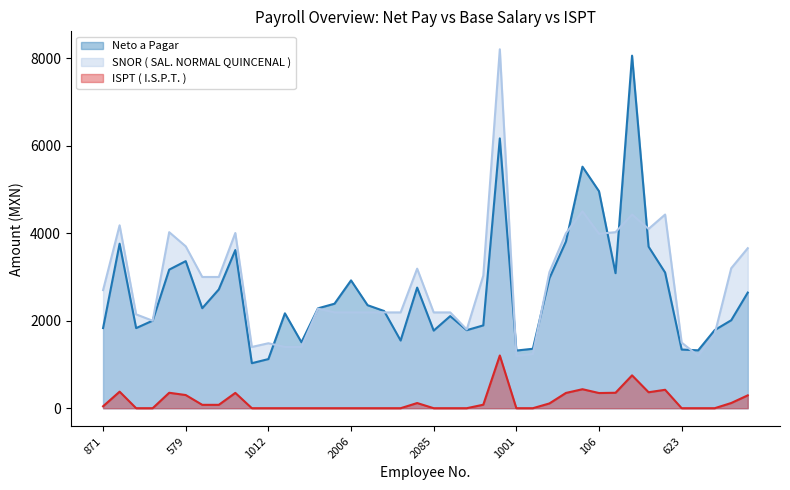

How many values in the SNOR ( SAL. NORMAL QUINCENAL ) series exceed 2700?

19